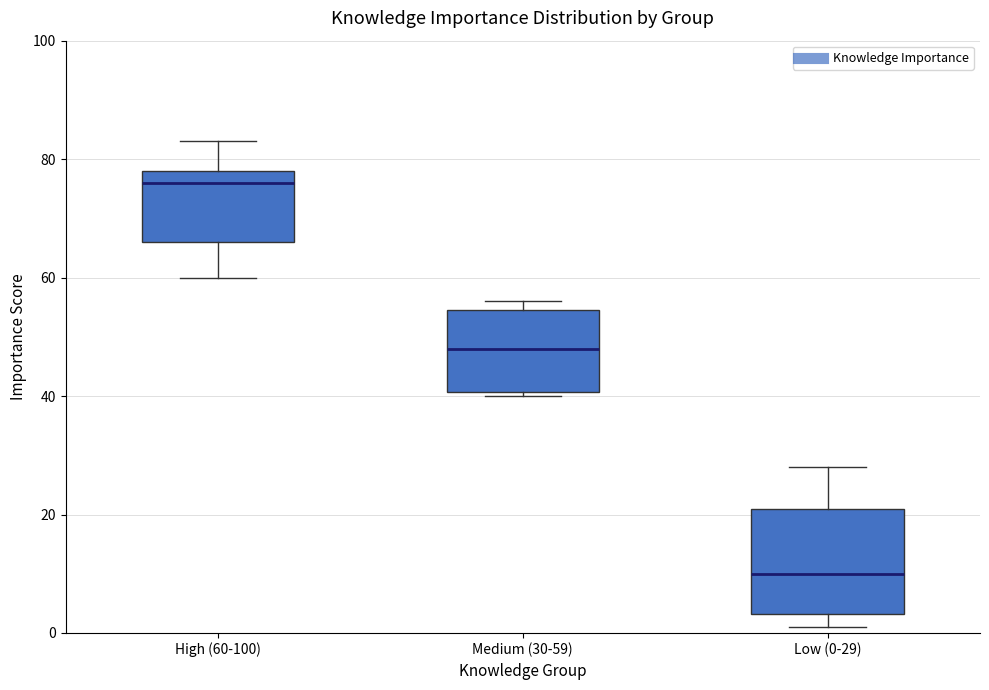

Reading left to right, read every box against the y-axis: the position of its median line, the range the box covers, and the ends of its whiskers. The values are not printed on the chart, so give them approximately, as read against the axis.

High (60-100): median 76, box 66 to 78, whiskers 60 to 84
Medium (30-59): median 48, box 40 to 54, whiskers 40 (just below the box's lower edge) to 56
Low (0-29): median 10, box 4 to 22, whiskers 2 to 28